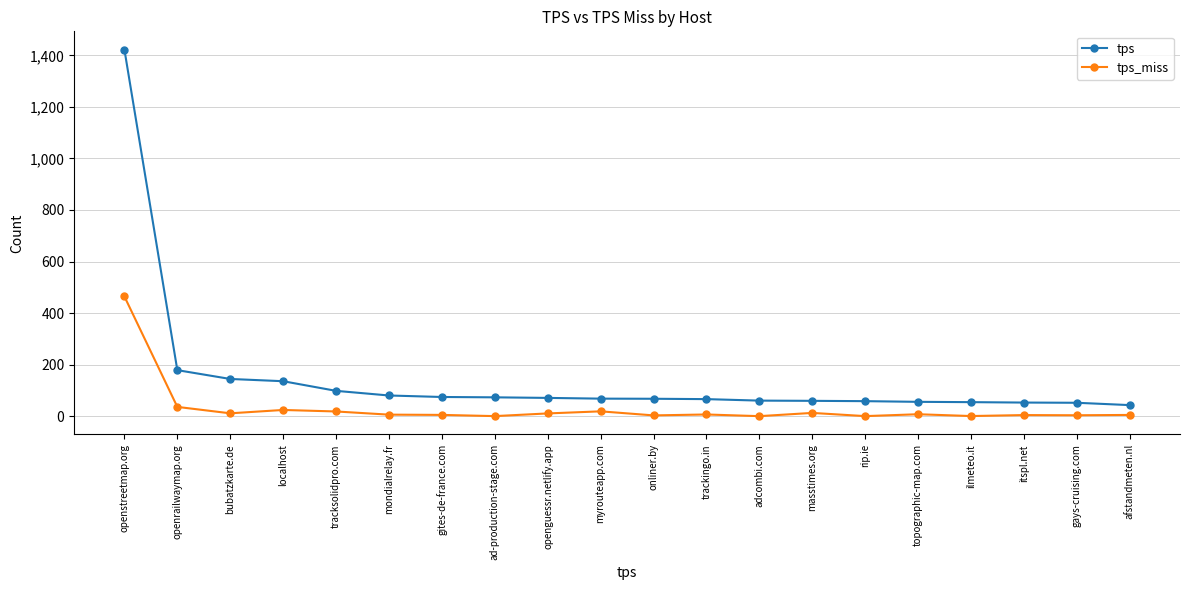

What is the total value across all series at afstandmeten.nl?

47.6